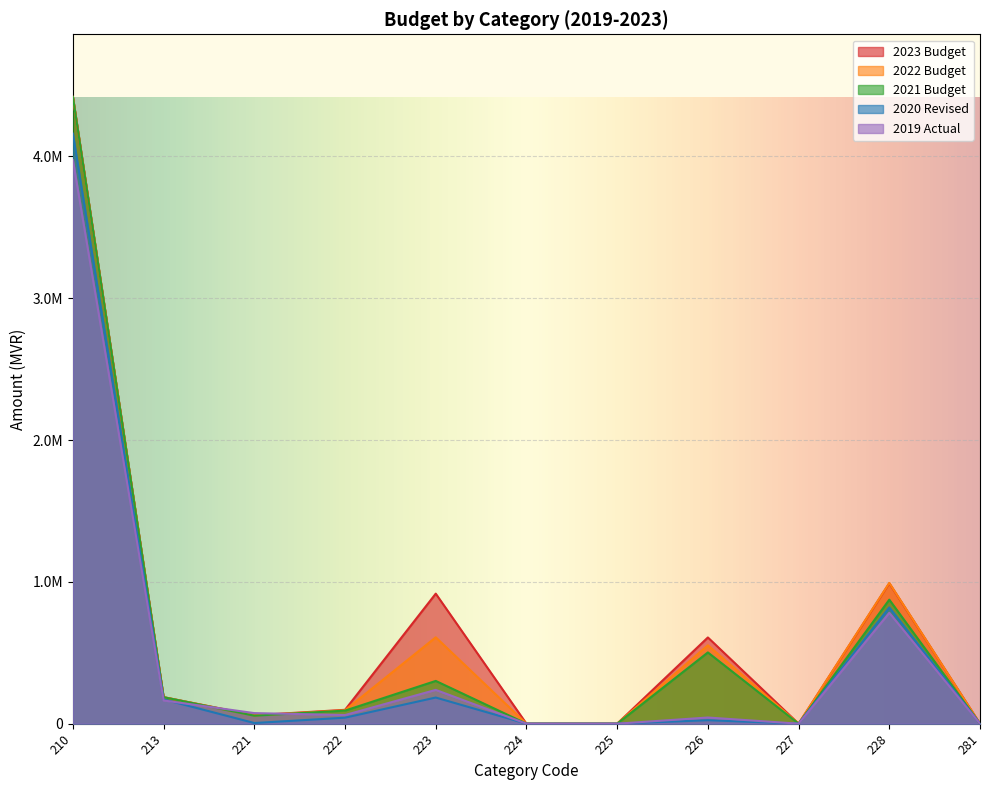

How many times do 2022 Budget and 2019 Actual cross each other?

2